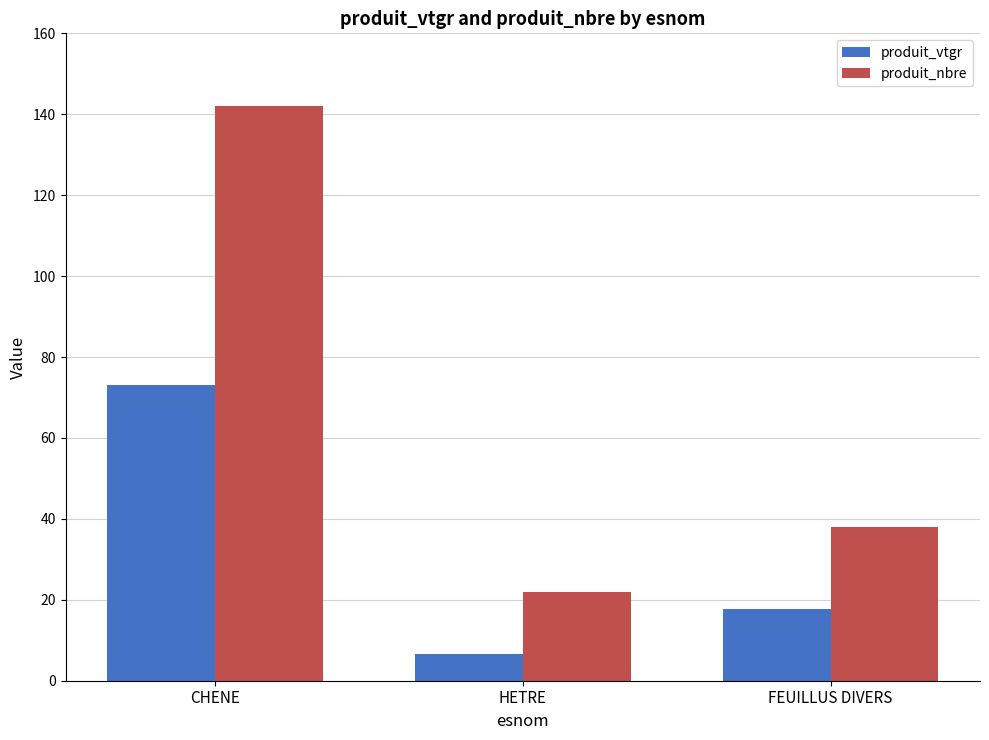

What is the maximum value for produit_nbre?

142.0